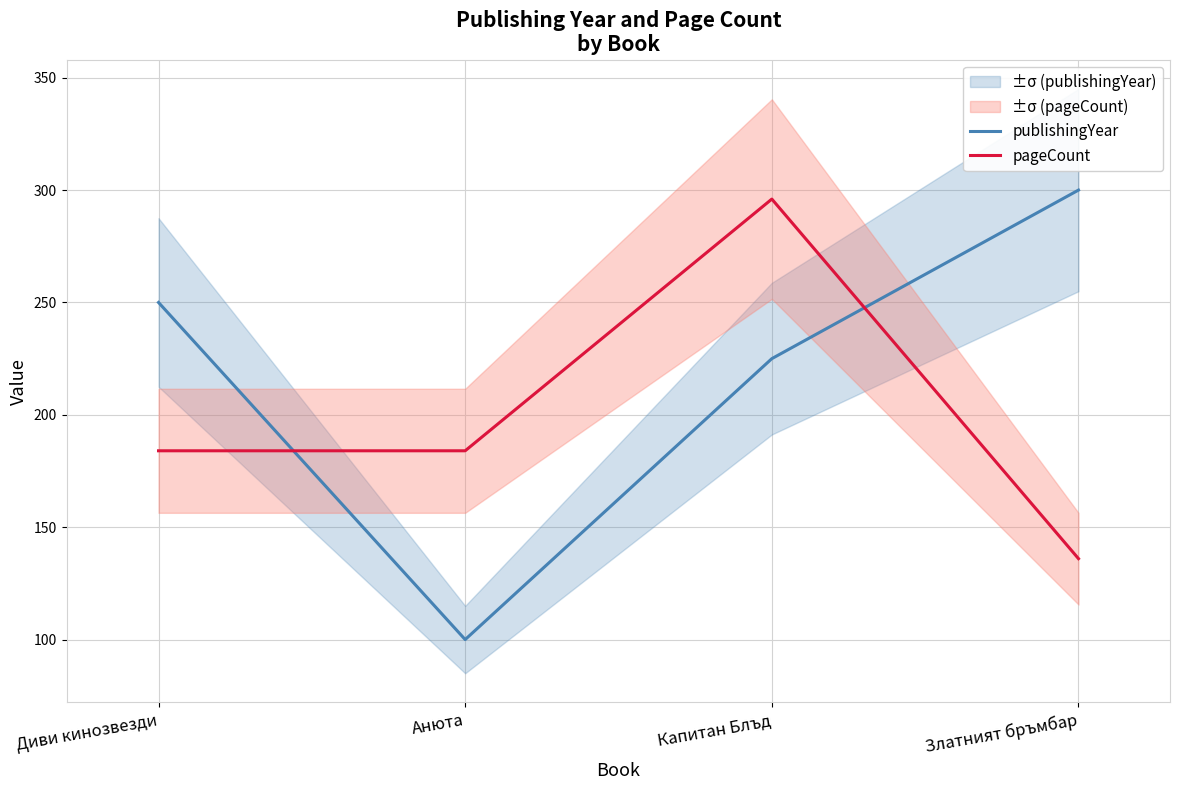

Where is the first local minimum for publishingYear?

Анюта